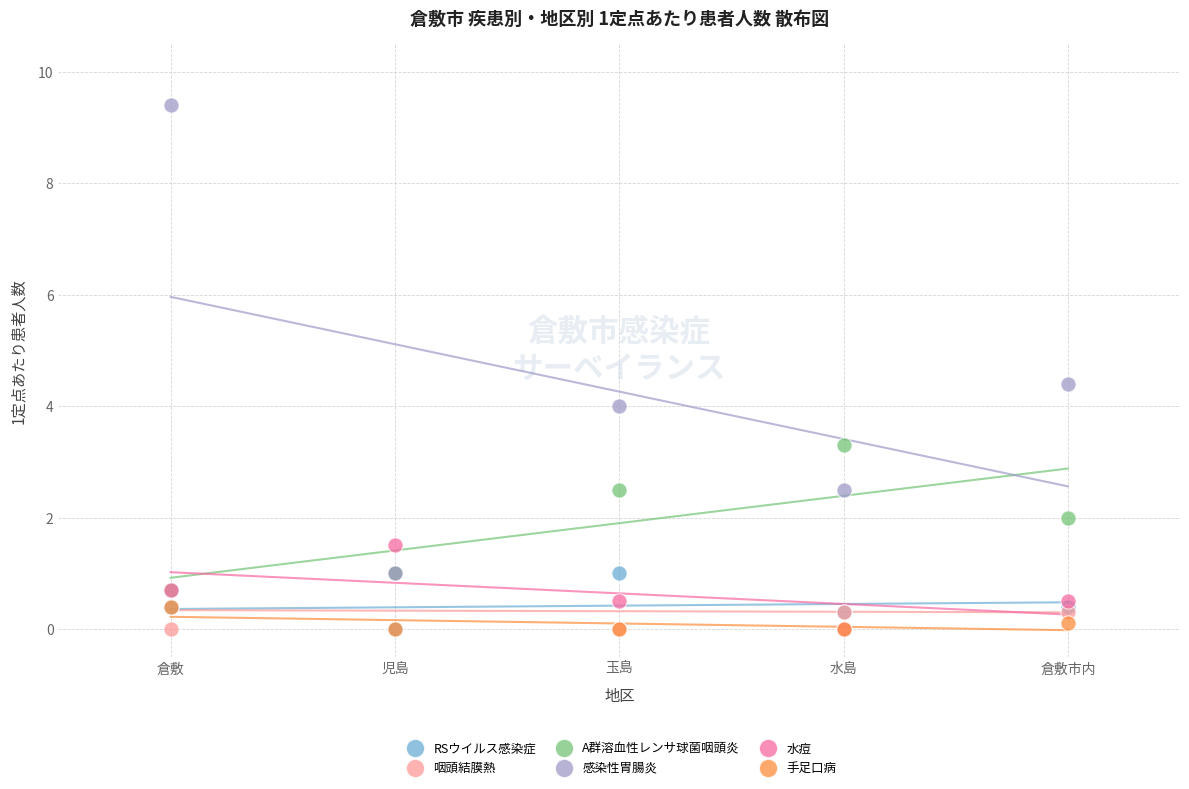

In the 感染性胃腸炎 series, what Y value is closest to 5?

4.4